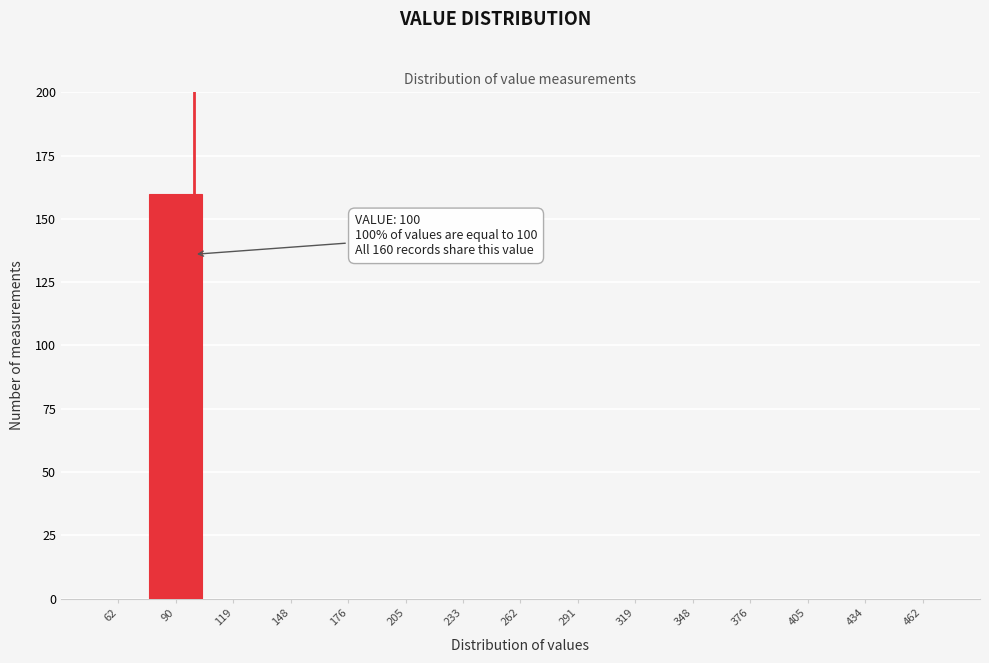

Reading left to right, what are all the values shown in this chart?

62=0	90=160	119=0	148=0	176=0	205=0	233=0	262=0	291=0	319=0	348=0	376=0	405=0	434=0	462=0